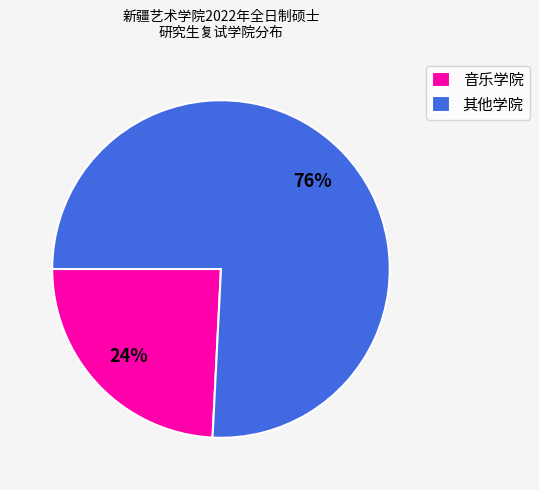

To the nearest percent, what is the average slice percentage?

50%